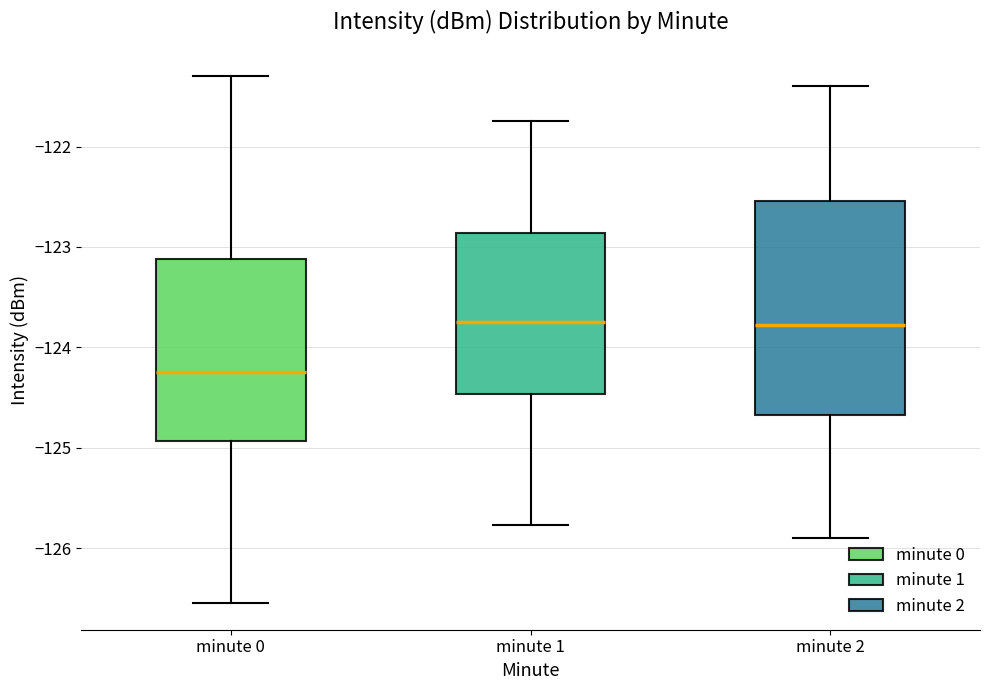

Which box's median line is the lowest?

minute 0